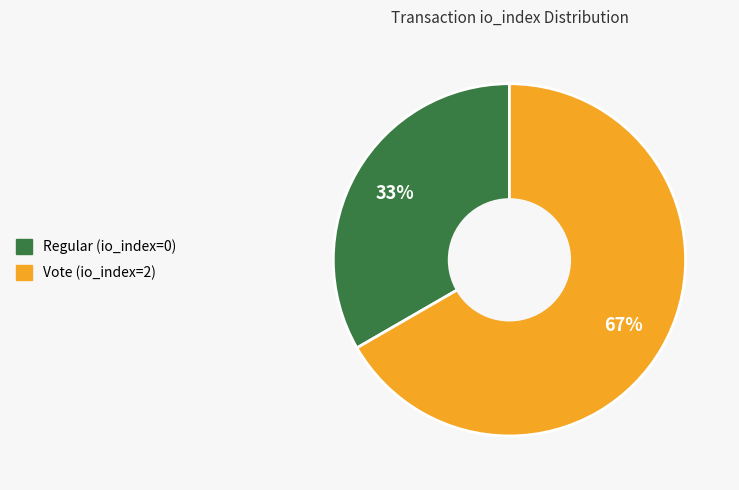

The Vote (io_index=2) slice represents 99% of the pie. True or false?

False